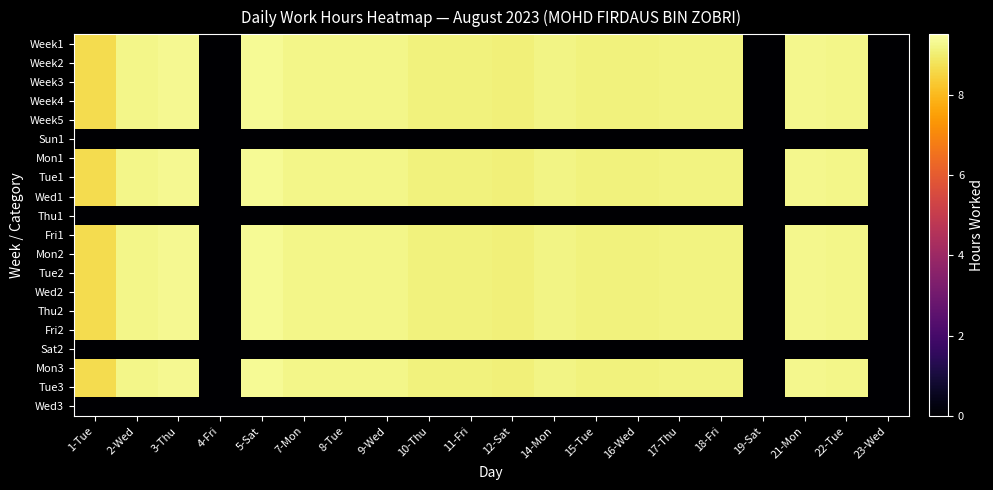

Which label corresponds to the smallest value in the chart?

4-Fri